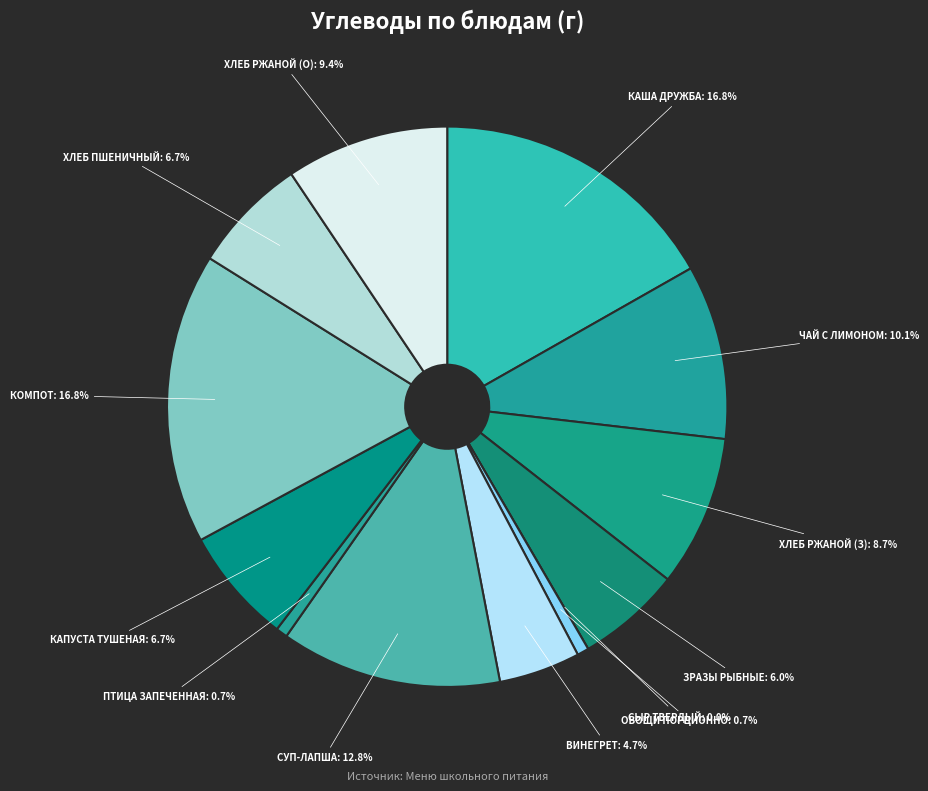

The сыр твердо-мягкий порционно slice represents 12% of the pie. True or false?

False